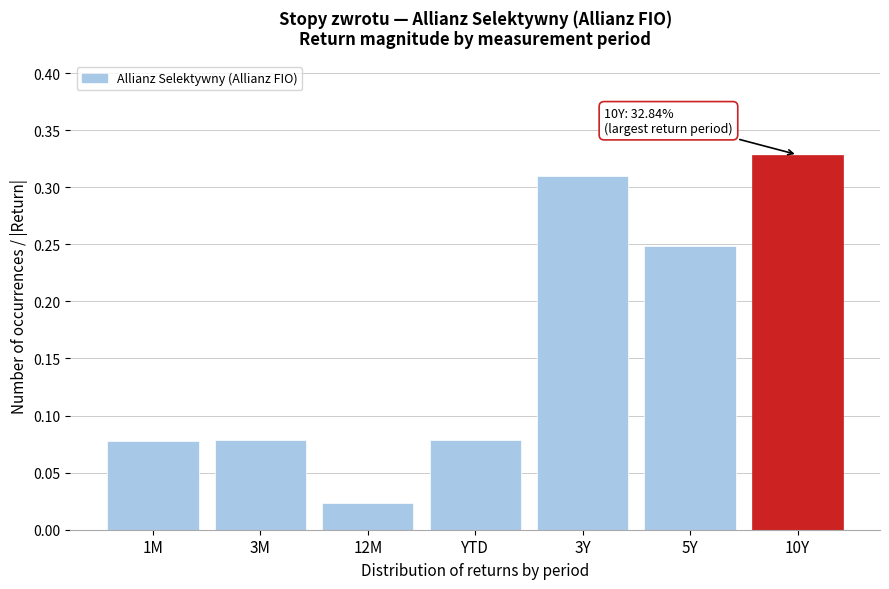

Which label corresponds to the largest value in the chart?

10Y